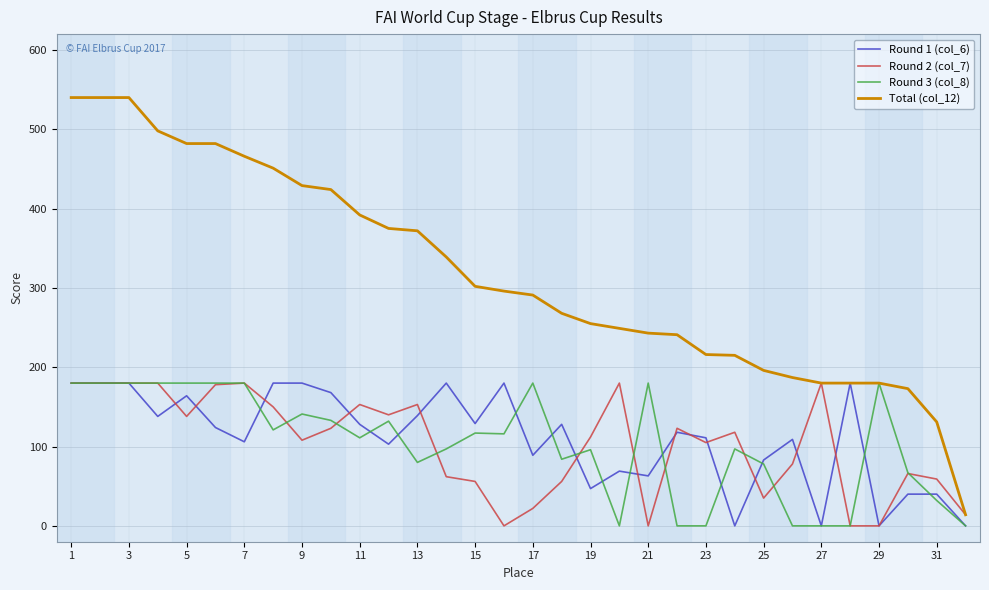

Which series has the largest total across all categories?

Total (col_12)